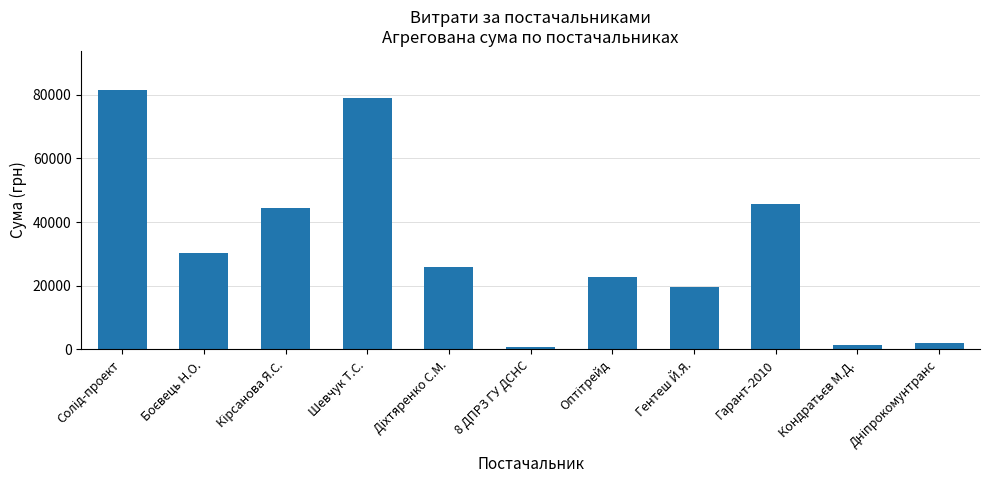

The value at Гарант-2010 is 45756.0. True or false?

True